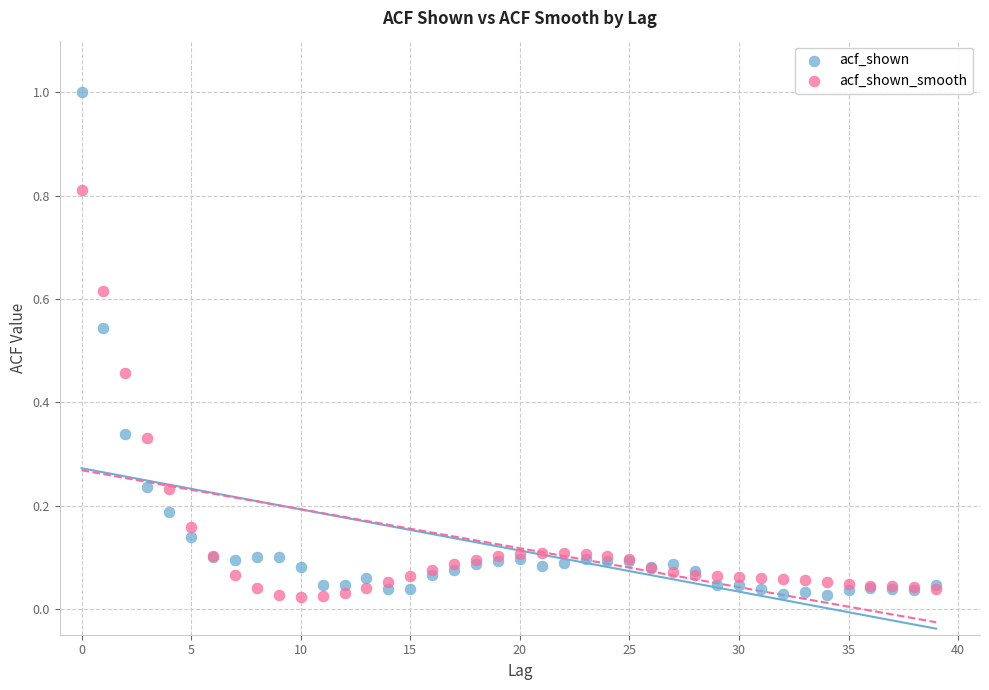

Which series has the largest Y range (max minus min)?

acf_shown